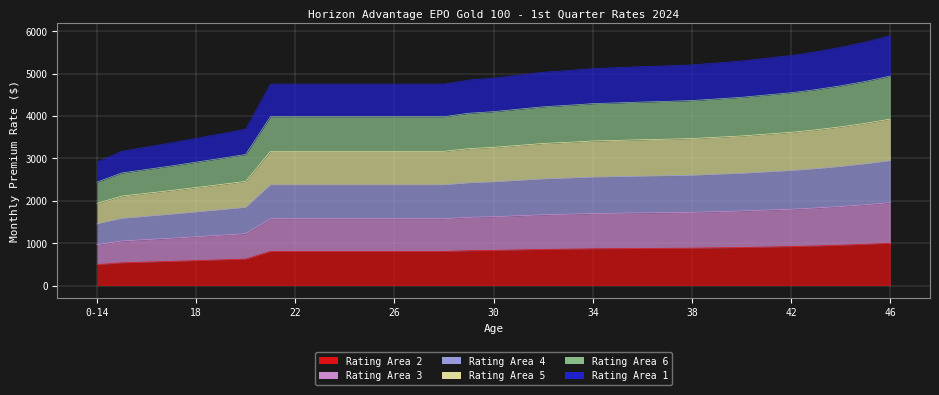

True or false: Rating Area 2 has more than 0 points higher than both neighbors.

False